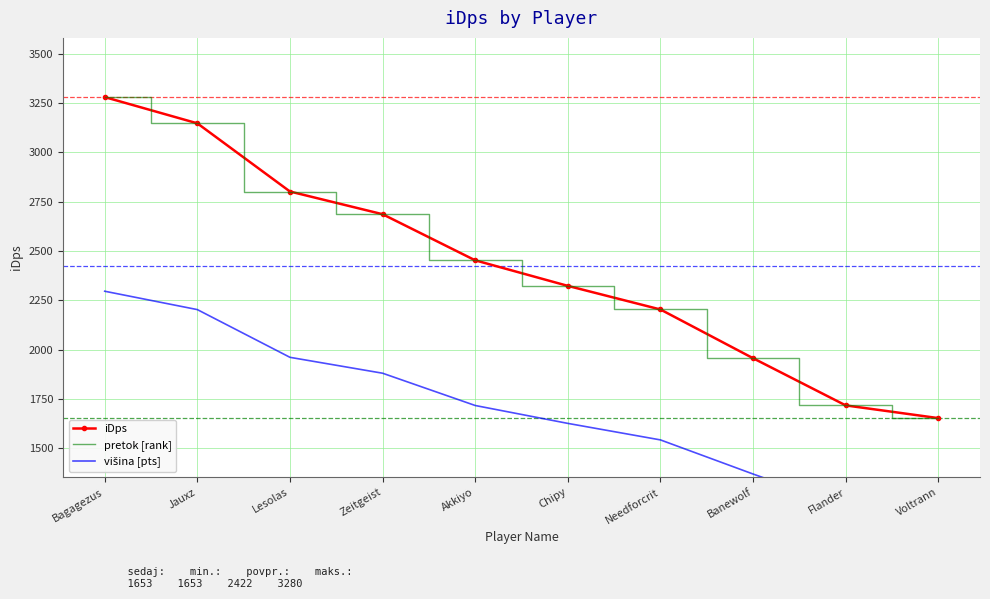

Which series changed the most between Chipy and Voltrann?

iDps